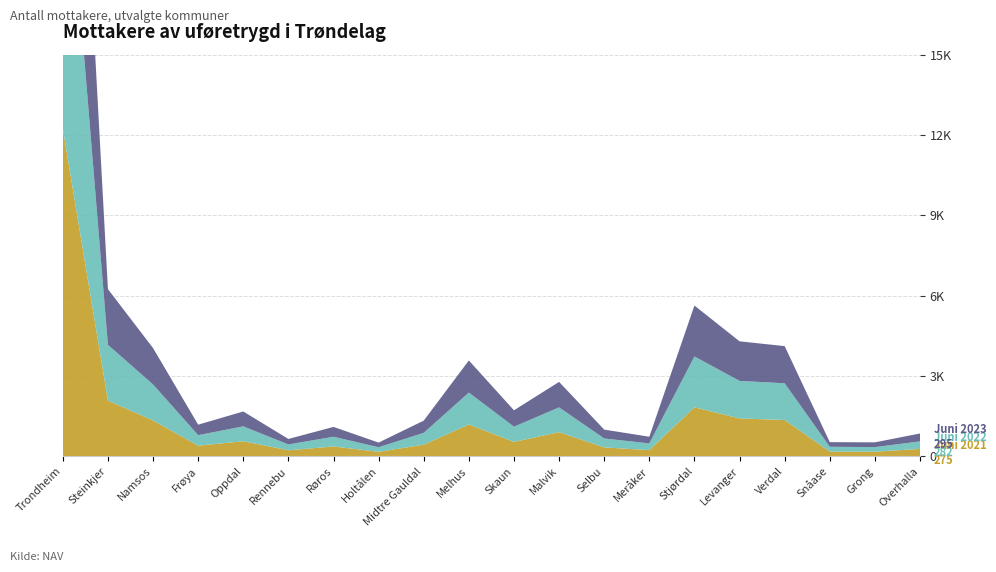

Reading left to right, list all the values displayed in this chart.

Juni 2021: Trondheim=12237	Steinkjer=2080	Namsos=1338	Frøya=397	Oppdal=563	Rennebu=225	Røros=366	Holtålen=167	Midtre Gauldal=434	Melhus=1188	Skaun=538	Malvik=902	Selbu=332	Meråker=231	Stjørdal=1830	Levanger=1414	Verdal=1356	Snåase=174	Grong=172	Overhalla=275
Juni 2022: Trondheim=12337	Steinkjer=2083	Namsos=1344	Frøya=392	Oppdal=555	Rennebu=217	Røros=364	Holtålen=171	Midtre Gauldal=442	Melhus=1192	Skaun=567	Malvik=925	Selbu=333	Meråker=250	Stjørdal=1898	Levanger=1402	Verdal=1371	Snåase=181	Grong=171	Overhalla=282
Juni 2023: Trondheim=12648	Steinkjer=2080	Namsos=1360	Frøya=392	Oppdal=555	Rennebu=206	Røros=367	Holtålen=174	Midtre Gauldal=456	Melhus=1199	Skaun=613	Malvik=952	Selbu=331	Meråker=250	Stjørdal=1902	Levanger=1478	Verdal=1388	Snåase=173	Grong=178	Overhalla=295